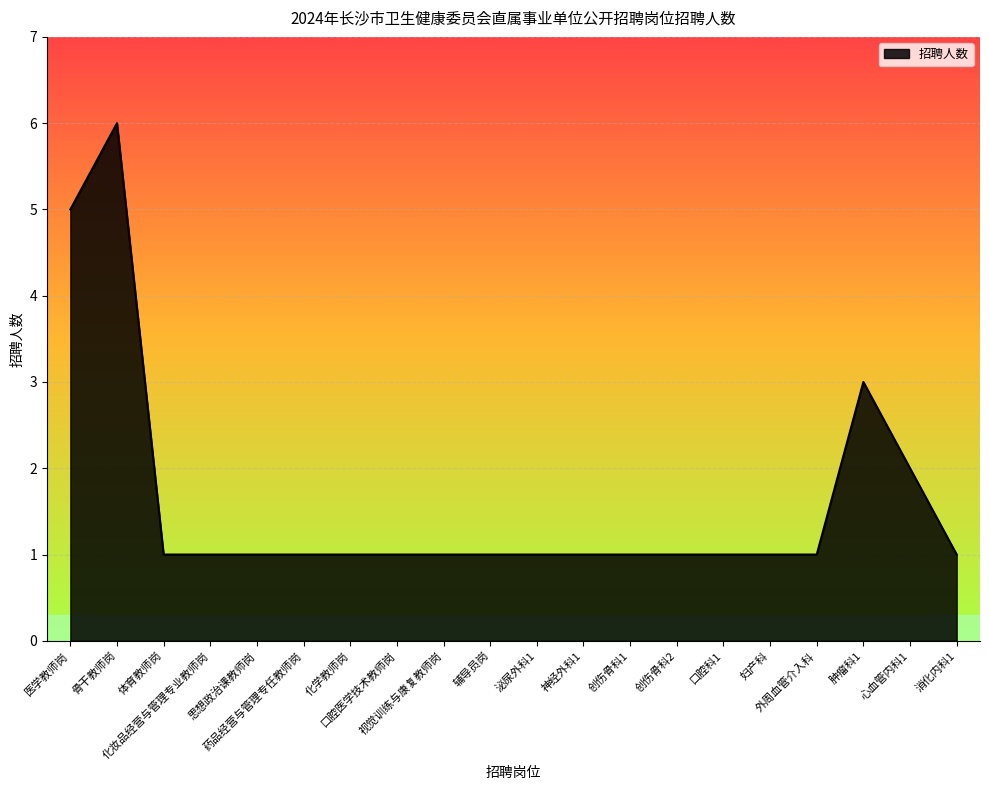

Read the value at 消化内科1.

1